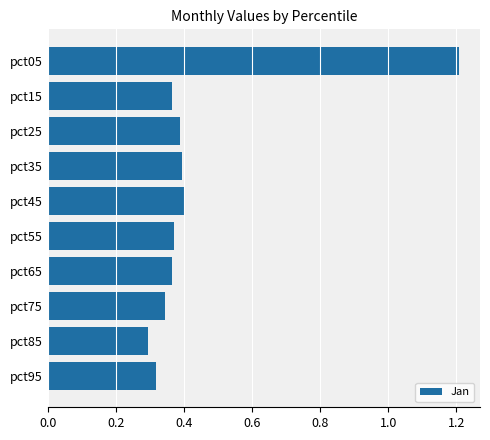

What is the greatest value displayed?

1.2